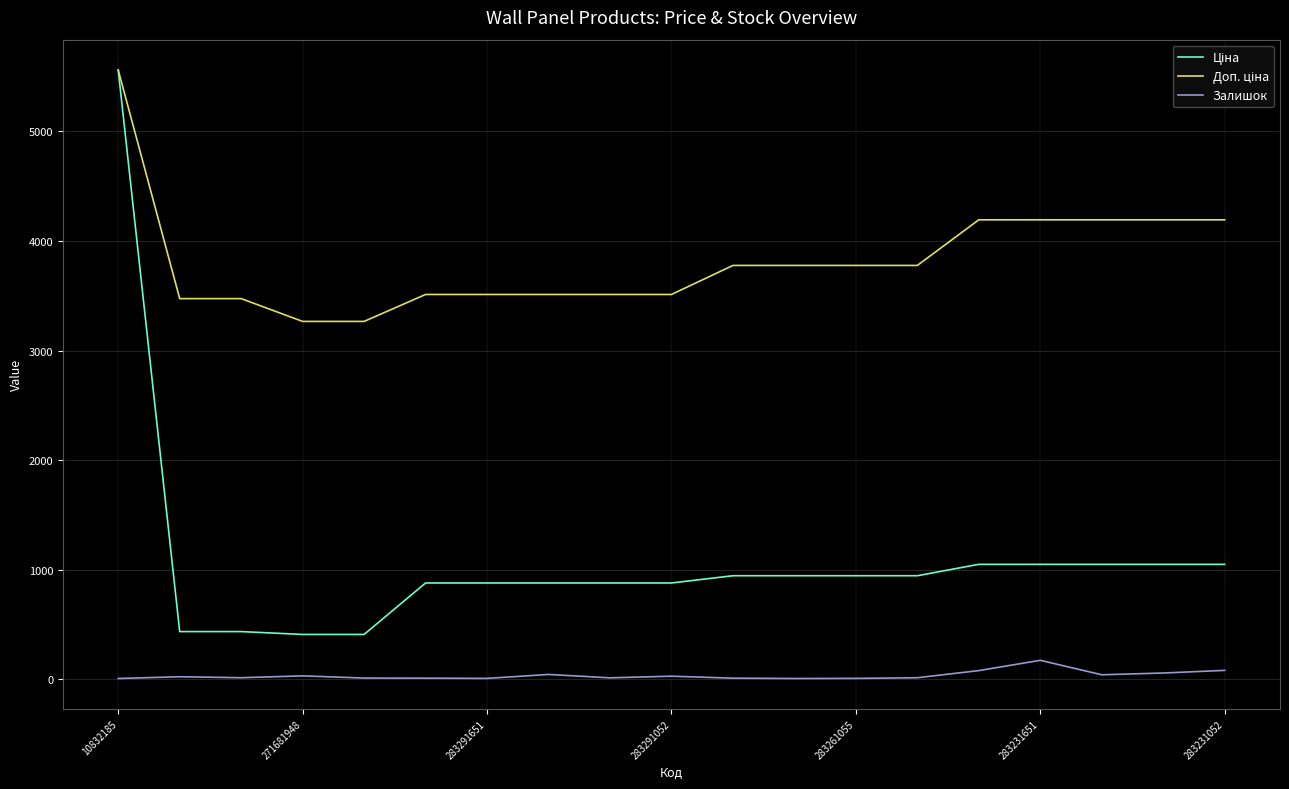

What is the highest value of the Залишок series?

172.0